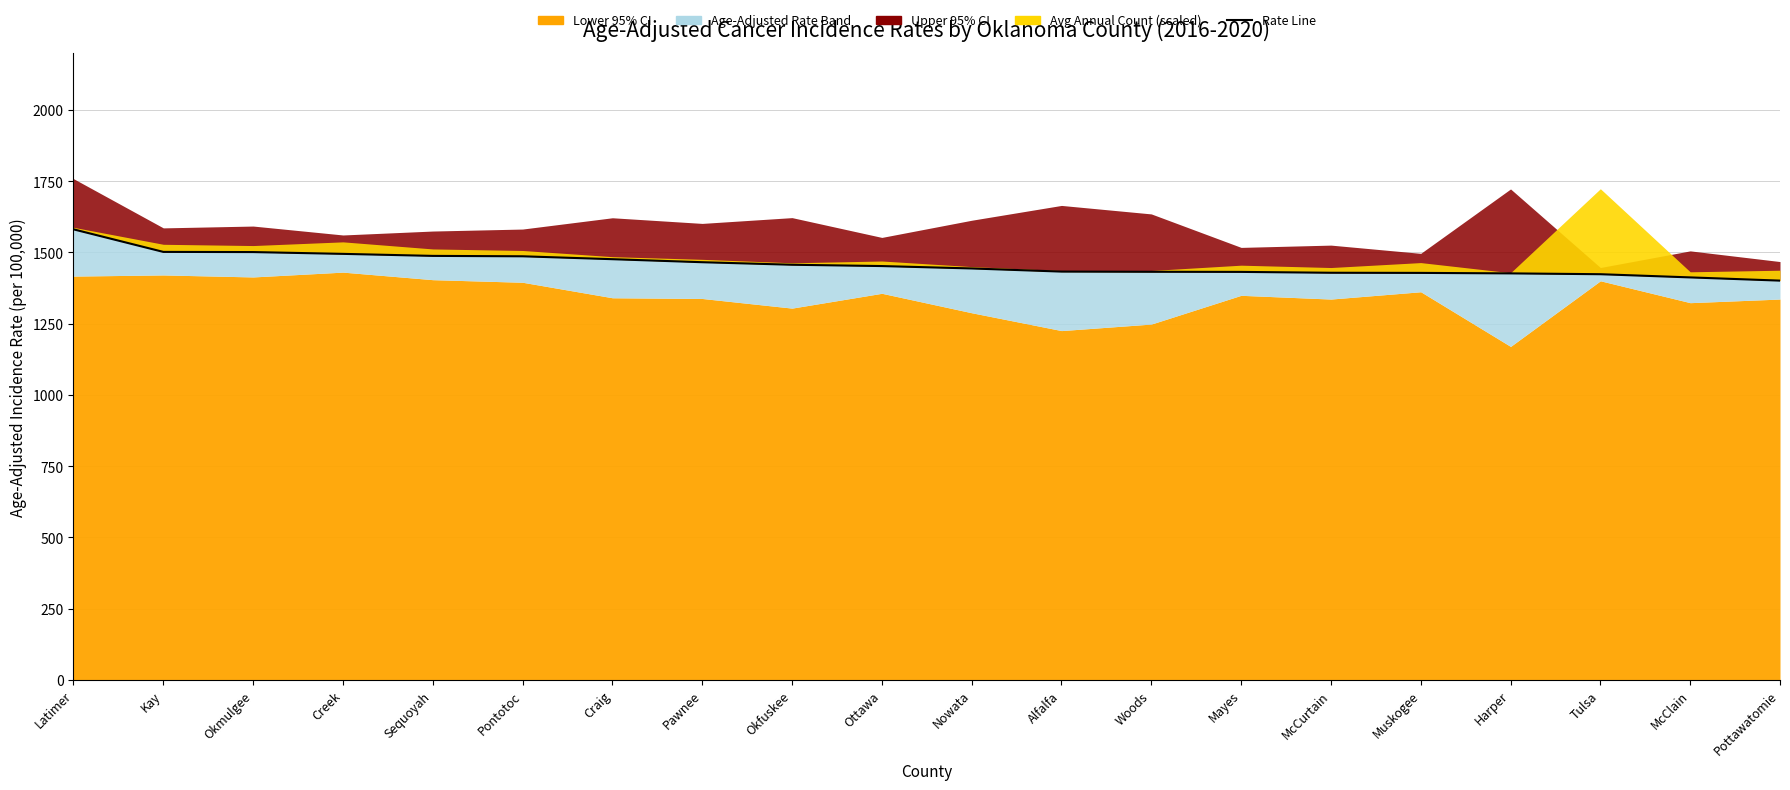

What is the label of the 15th point from the right?

Pontotoc